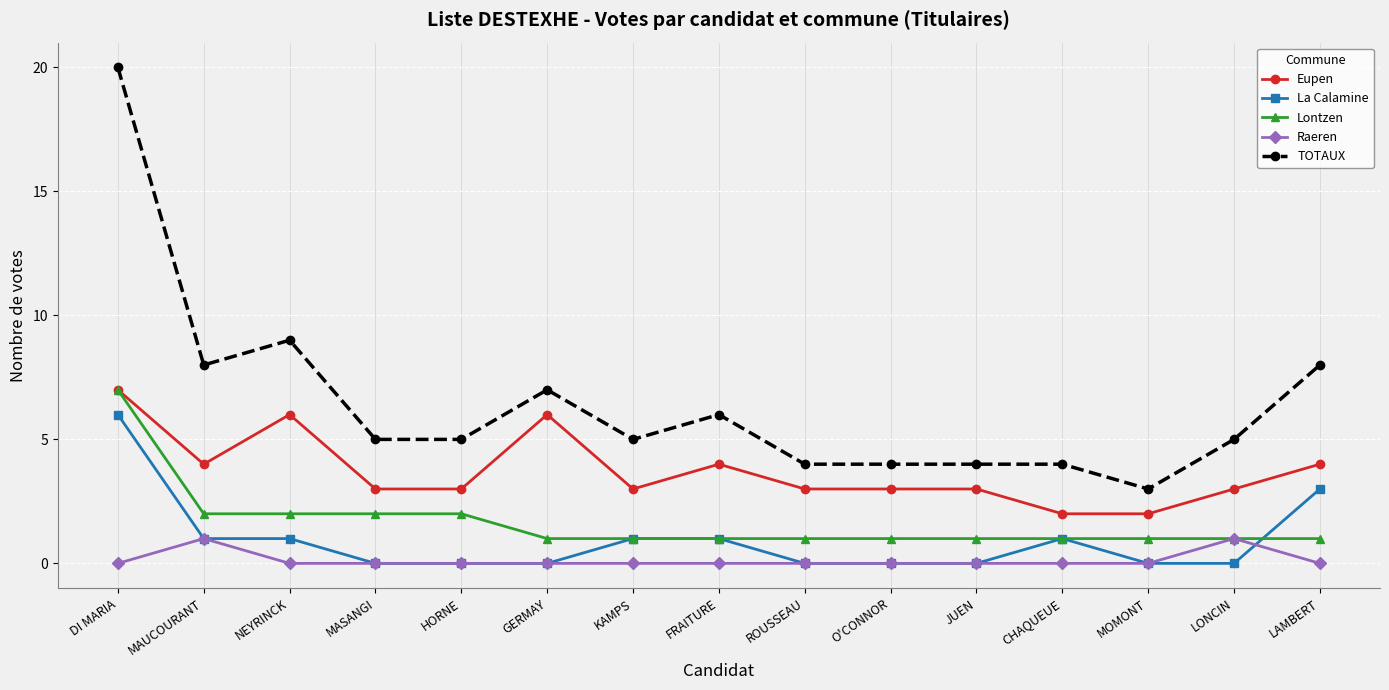

Reading left to right, extract all data points from this chart.

Eupen: DI MARIA=7	MAUCOURANT=4	NEYRINCK=6	MASANGI=3	HORNE=3	GERMAY=6	KAMPS=3	FRAITURE=4	ROUSSEAU=3	O'CONNOR=3	JUEN=3	CHAQUEUE=2	MOMONT=2	LONCIN=3	LAMBERT=4
La Calamine: DI MARIA=6	MAUCOURANT=1	NEYRINCK=1	MASANGI=0	HORNE=0	GERMAY=0	KAMPS=1	FRAITURE=1	ROUSSEAU=0	O'CONNOR=0	JUEN=0	CHAQUEUE=1	MOMONT=0	LONCIN=0	LAMBERT=3
Lontzen: DI MARIA=7	MAUCOURANT=2	NEYRINCK=2	MASANGI=2	HORNE=2	GERMAY=1	KAMPS=1	FRAITURE=1	ROUSSEAU=1	O'CONNOR=1	JUEN=1	CHAQUEUE=1	MOMONT=1	LONCIN=1	LAMBERT=1
Raeren: DI MARIA=0	MAUCOURANT=1	NEYRINCK=0	MASANGI=0	HORNE=0	GERMAY=0	KAMPS=0	FRAITURE=0	ROUSSEAU=0	O'CONNOR=0	JUEN=0	CHAQUEUE=0	MOMONT=0	LONCIN=1	LAMBERT=0
TOTAUX: DI MARIA=20	MAUCOURANT=8	NEYRINCK=9	MASANGI=5	HORNE=5	GERMAY=7	KAMPS=5	FRAITURE=6	ROUSSEAU=4	O'CONNOR=4	JUEN=4	CHAQUEUE=4	MOMONT=3	LONCIN=5	LAMBERT=8